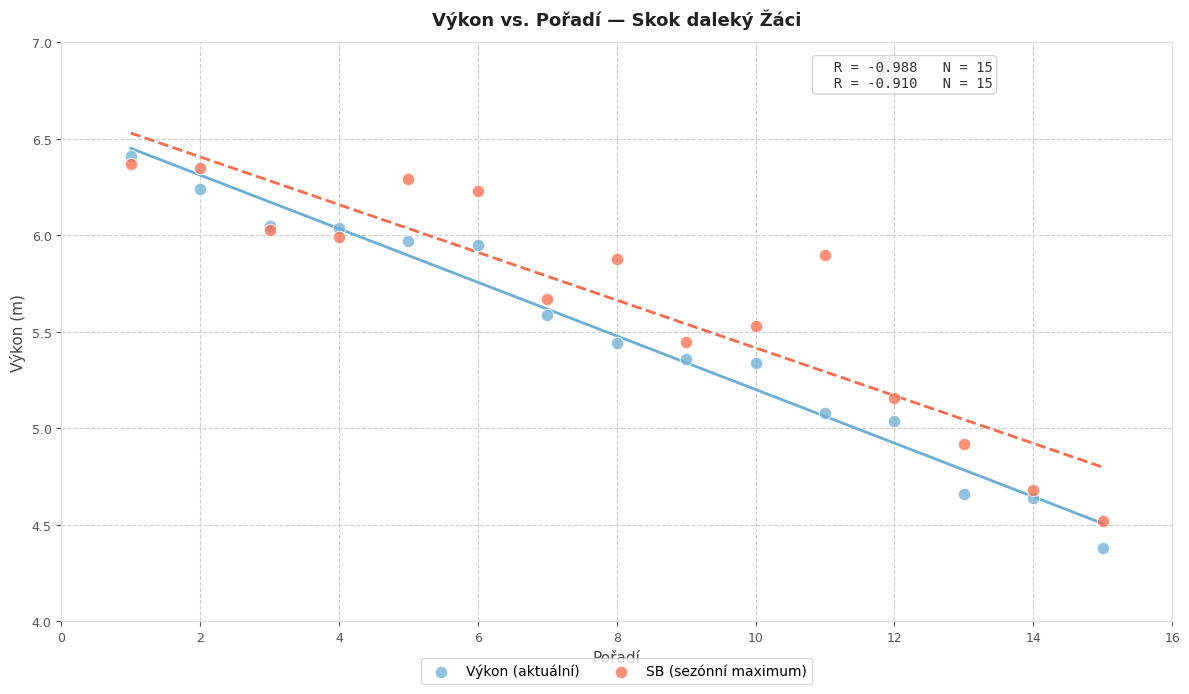

Which series reaches the minimum Y coordinate?

Výkon (aktuální)